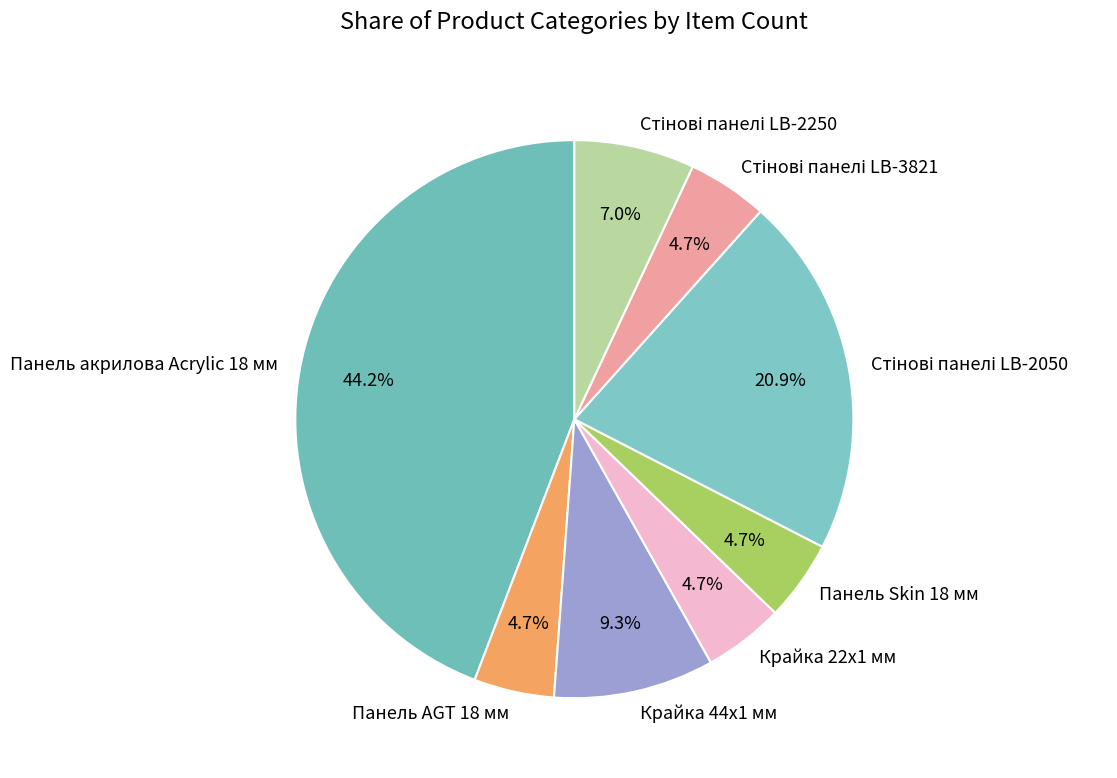

Is there any slice that represents more than half of the pie?

No